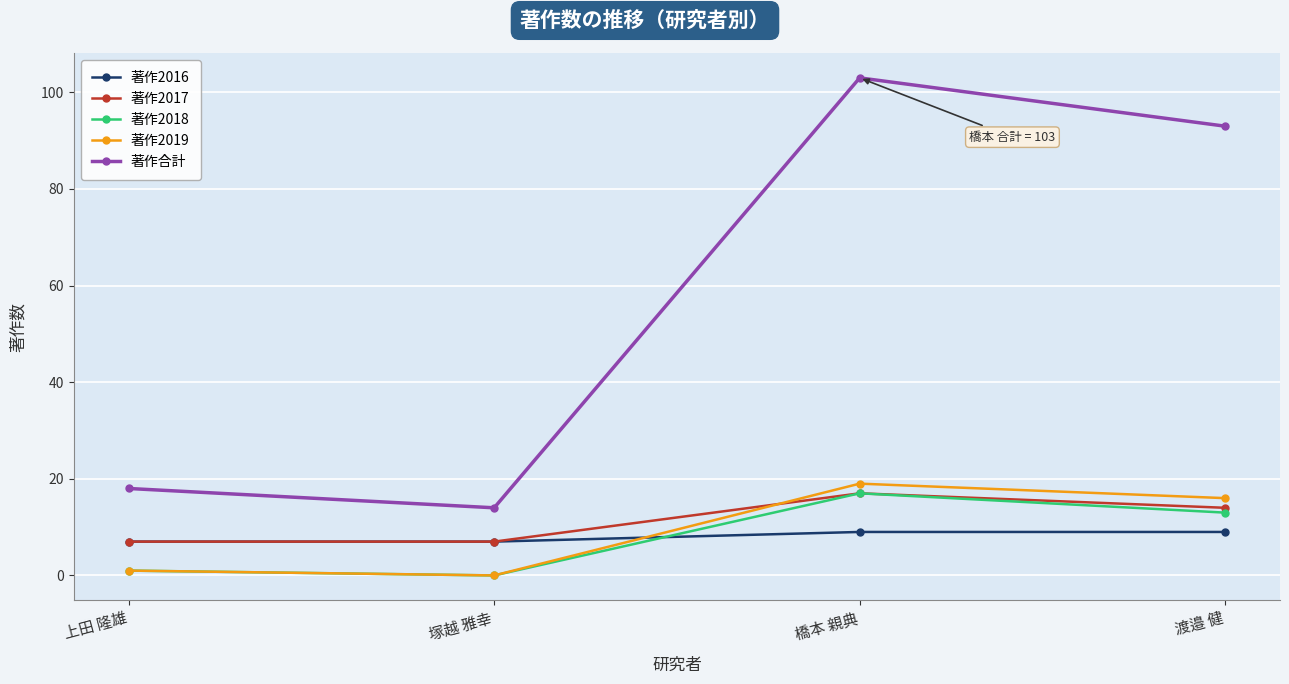

What is the value of the 著作合計 point at the 2nd from the left?

14